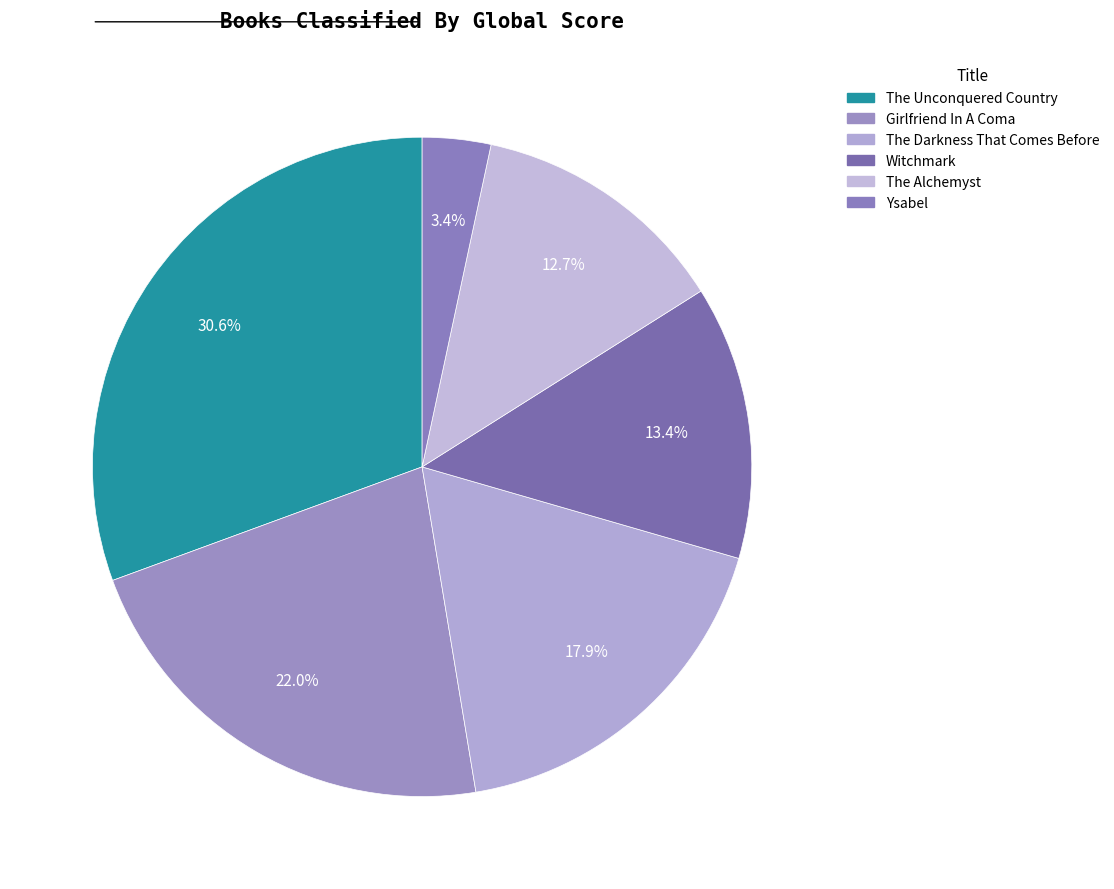

To the nearest percent, what portion does Witchmark represent?

13%